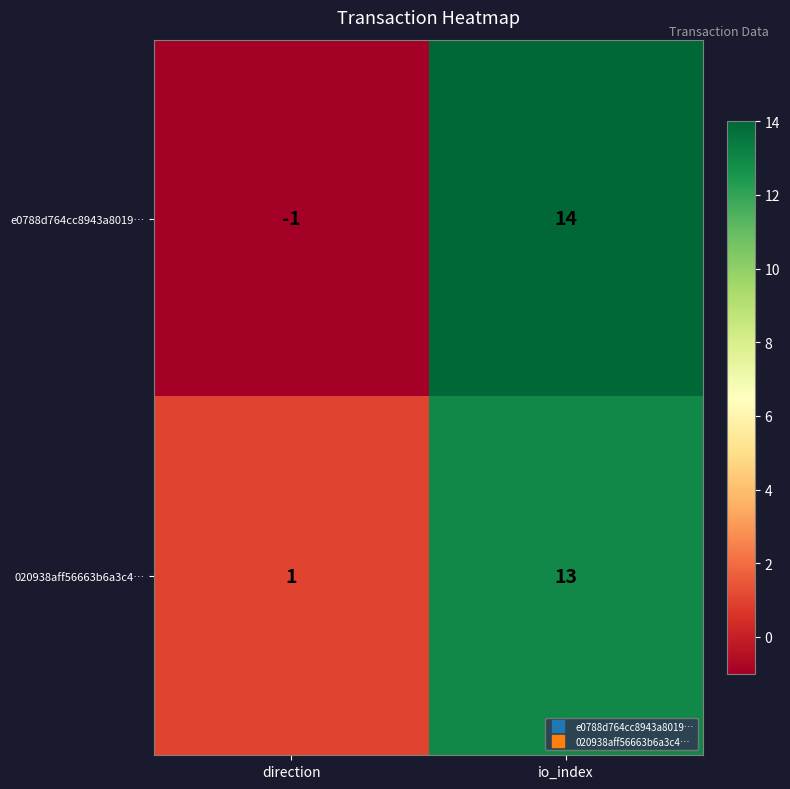

What is the minimum value shown in the chart?

-1